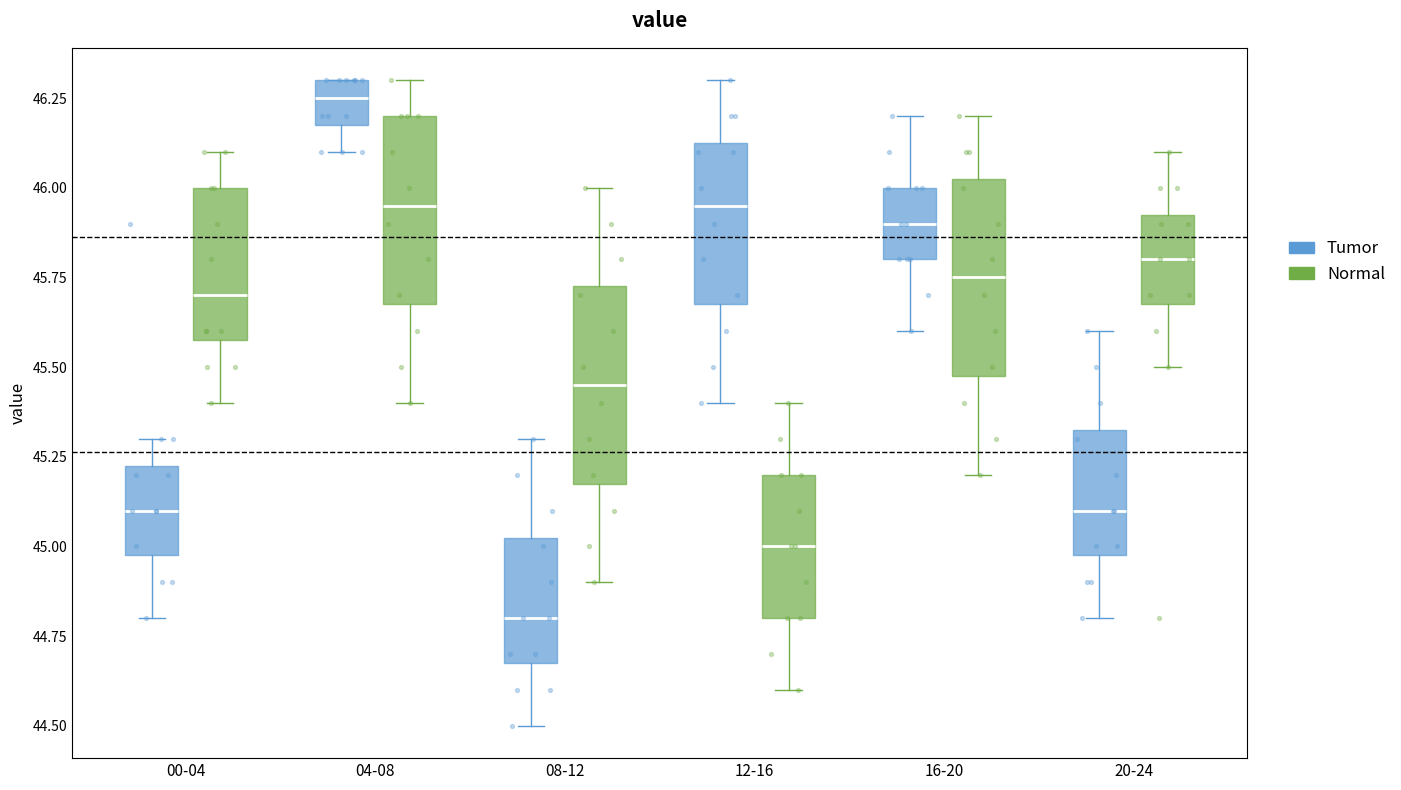

Which box has the highest median line?

04-08 (Tumor)